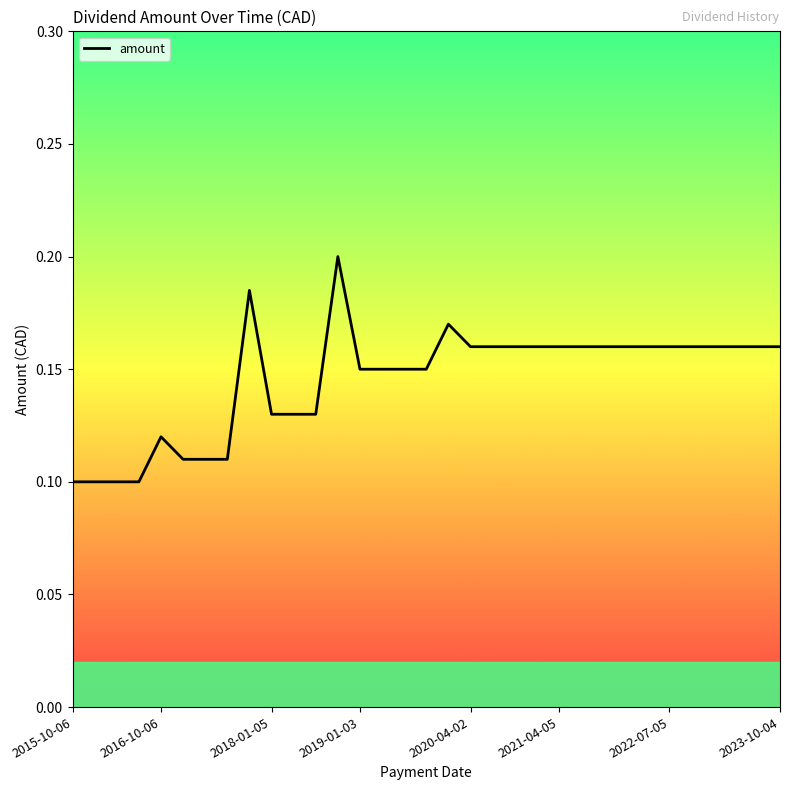

What is the sum of all values?

4.8